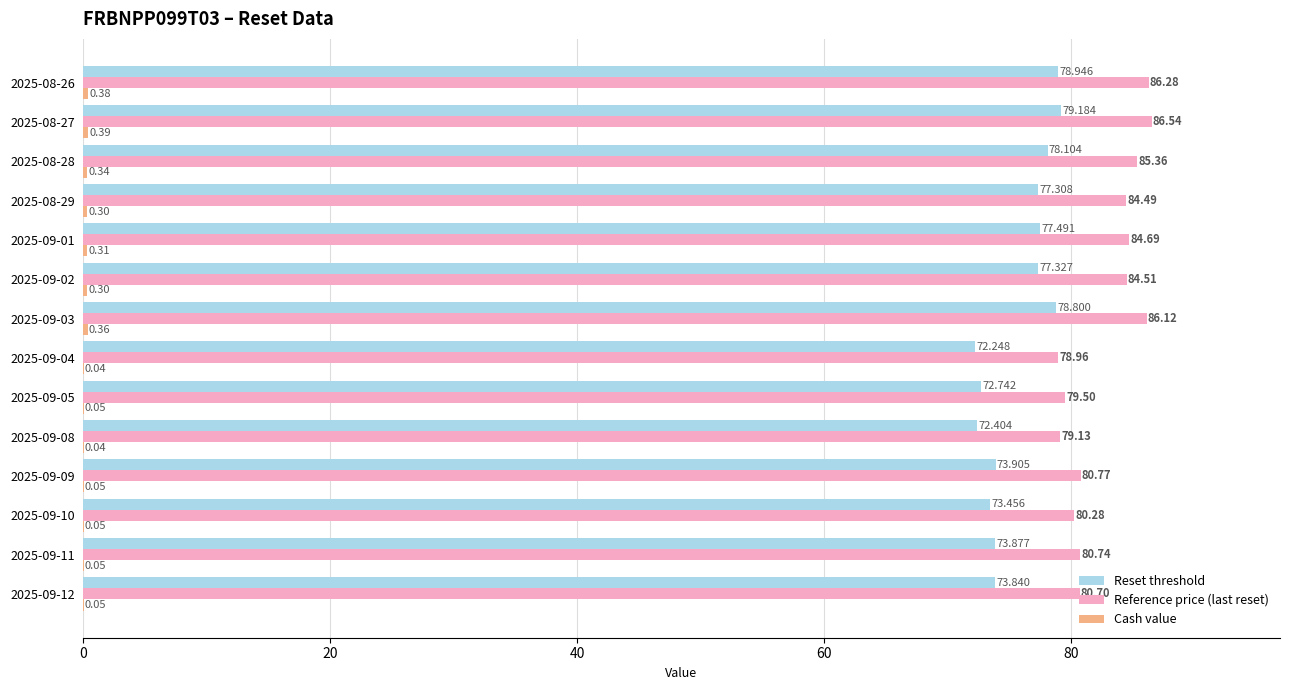

Between 2025-09-12 and 2025-08-29, which series saw the biggest shift?

Reference price (last reset)